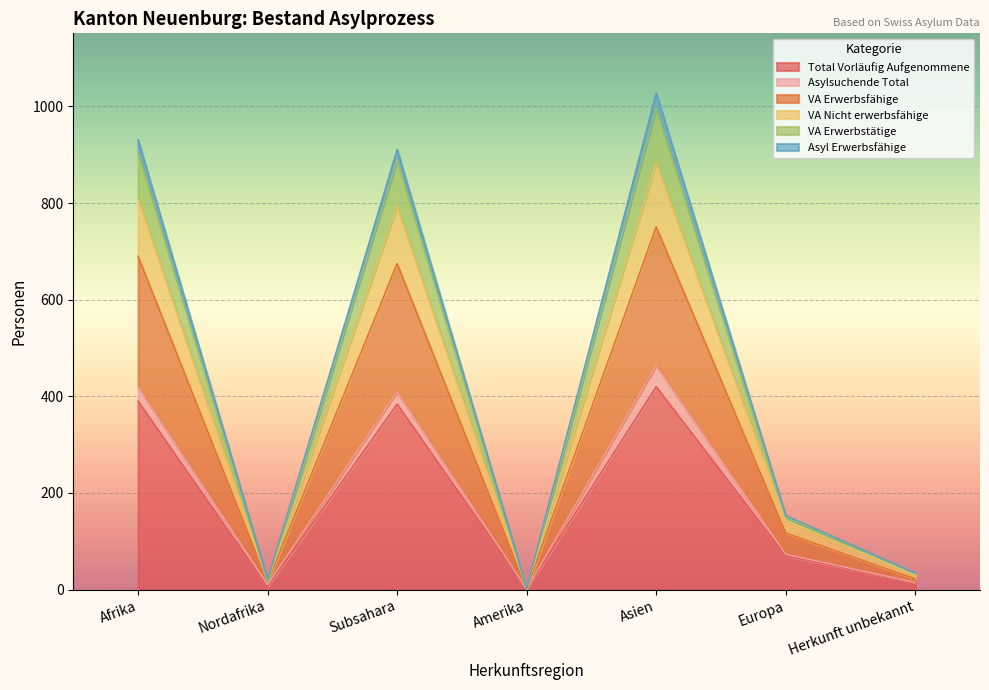

At which label does VA Erwerbstätige reach its minimum?

Amerika